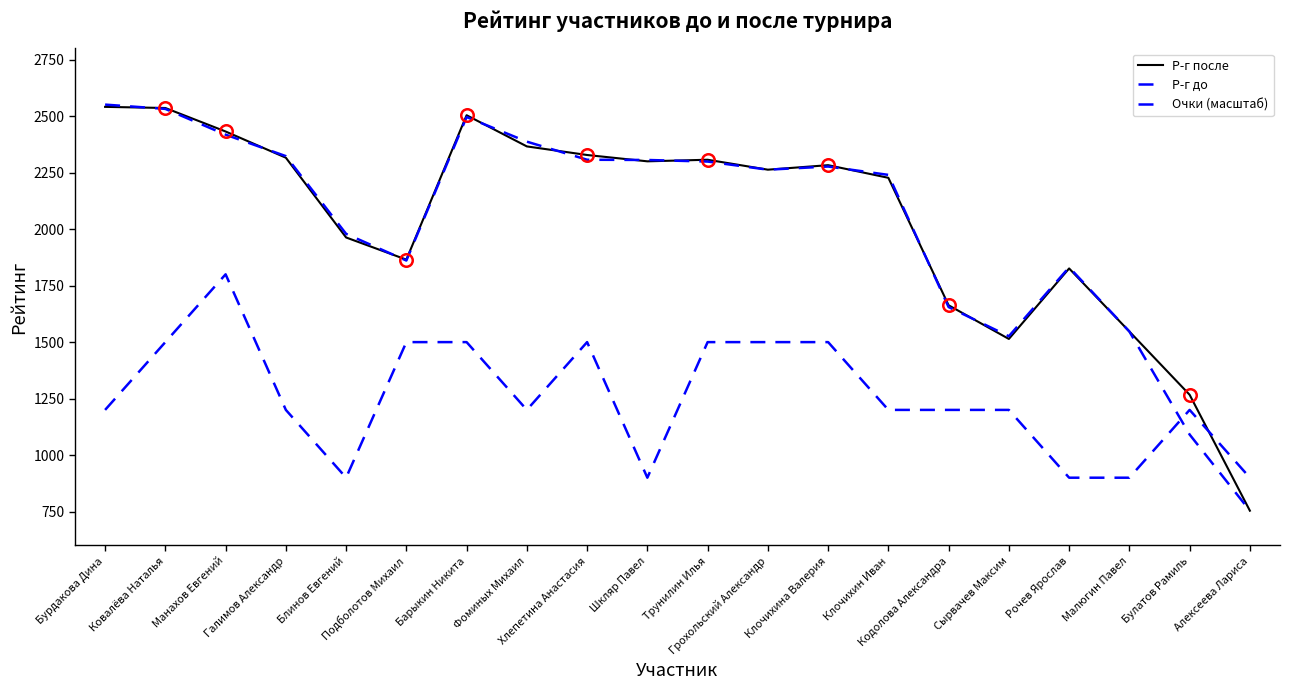

What is the maximum value shown in the chart?

2551